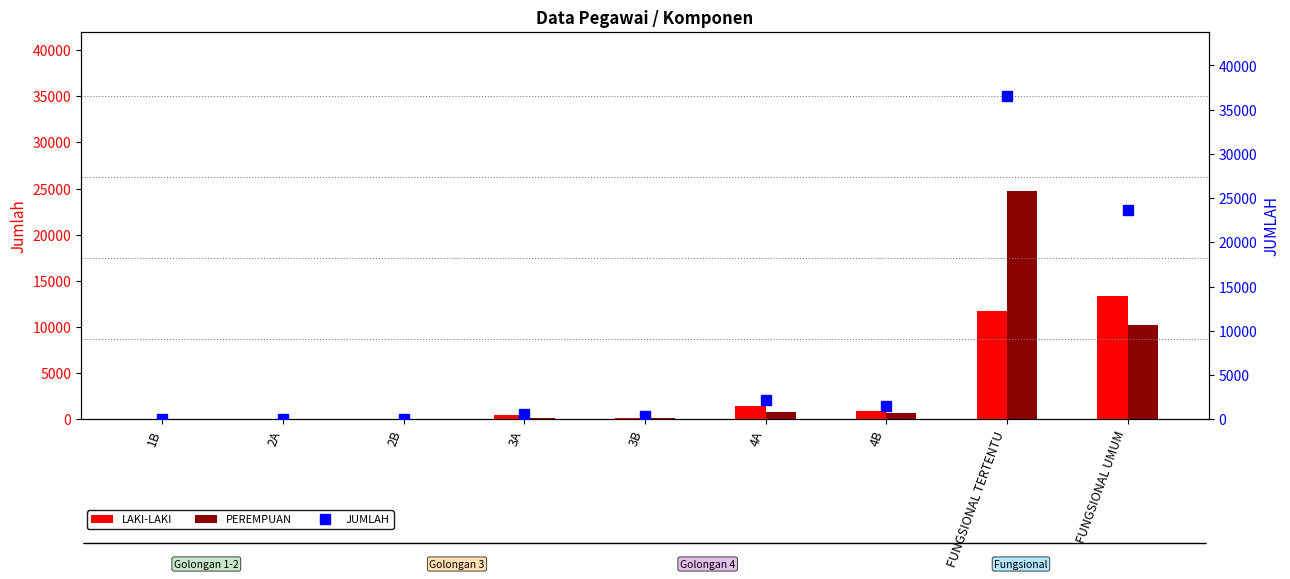

Which series has the largest total across all categories?

JUMLAH